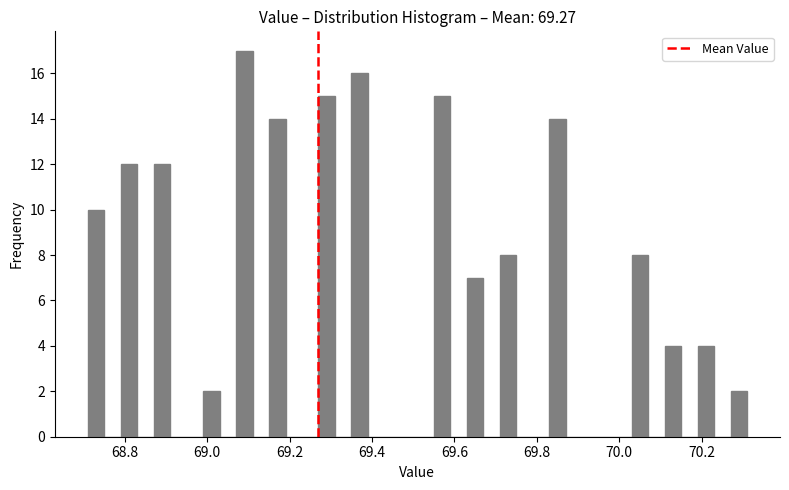

Around what value on the x-axis is the tallest bar? Give the approximate position of its centre, as read against the axis.

69.10